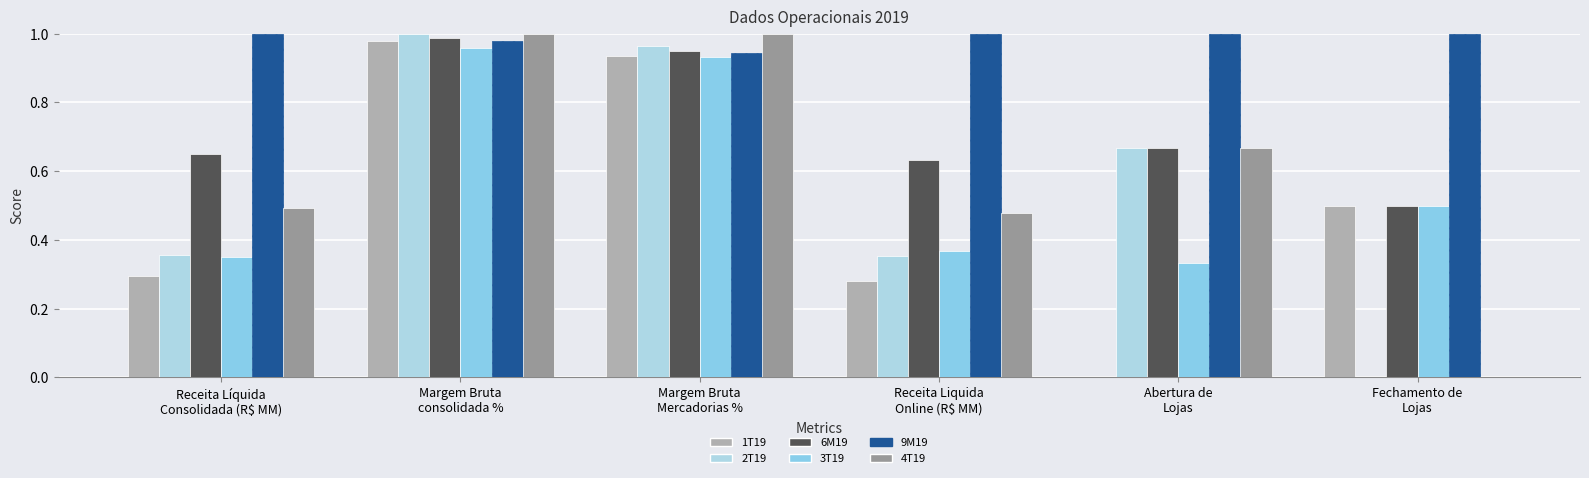

Are the bars horizontal?

No